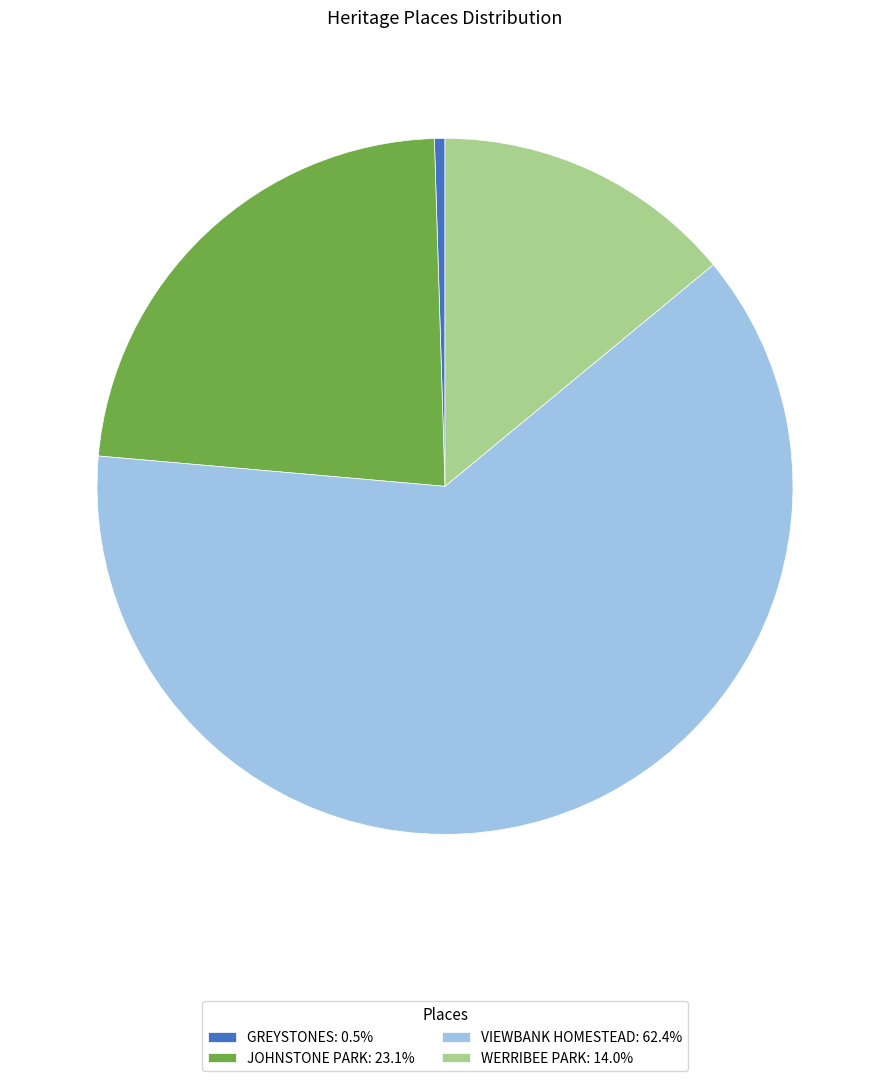

What is the largest slice in the pie chart?

VIEWBANK HOMESTEAD